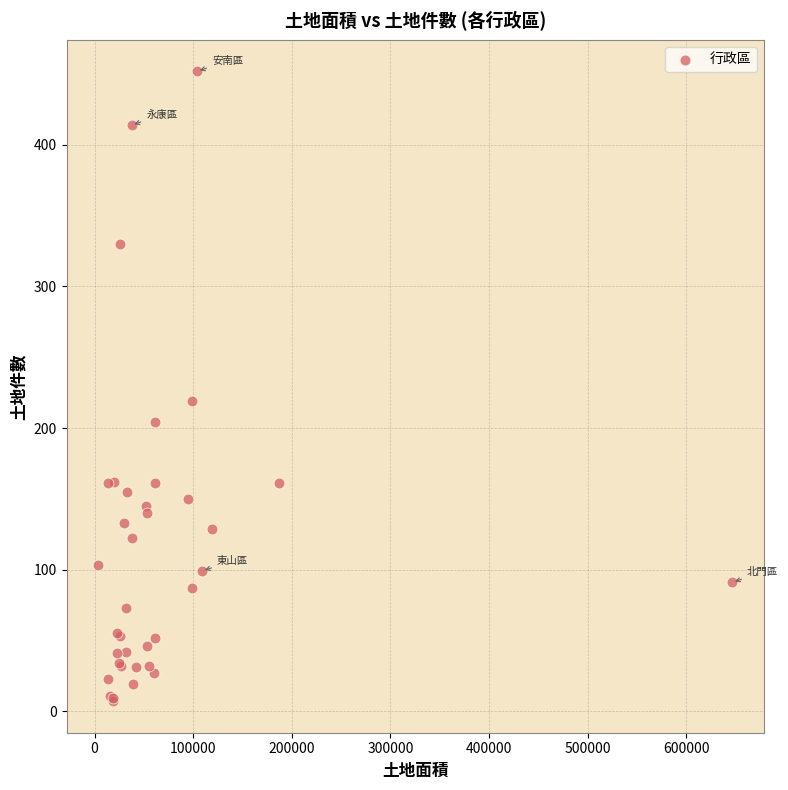

What Y value in the scatter plot is closest to 229?

219